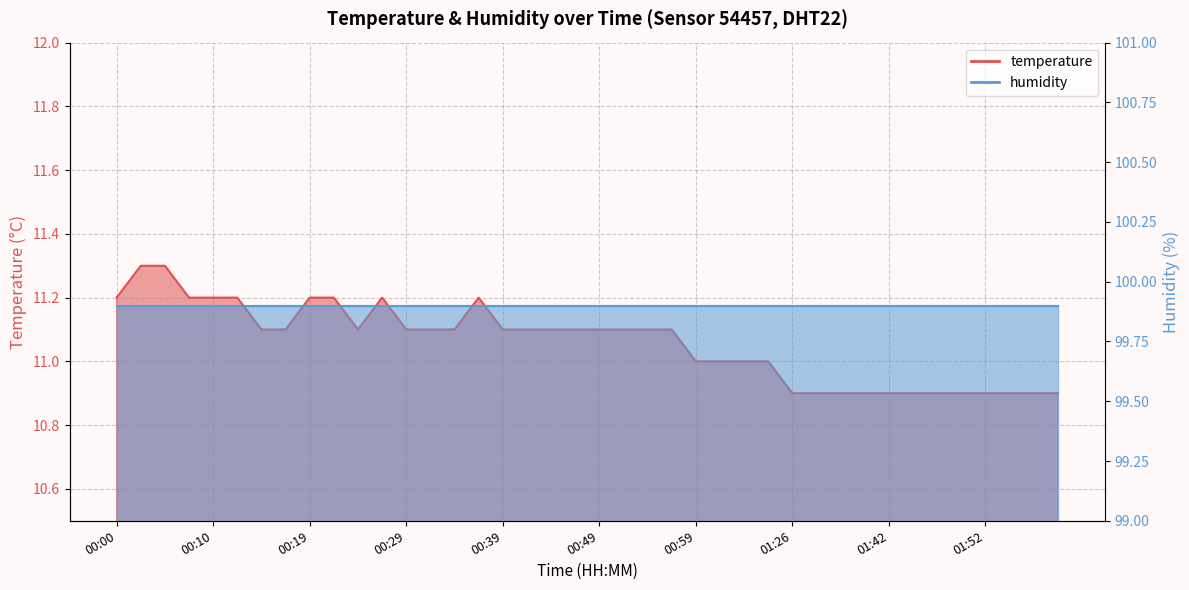

What is the sum of all values?

442.4